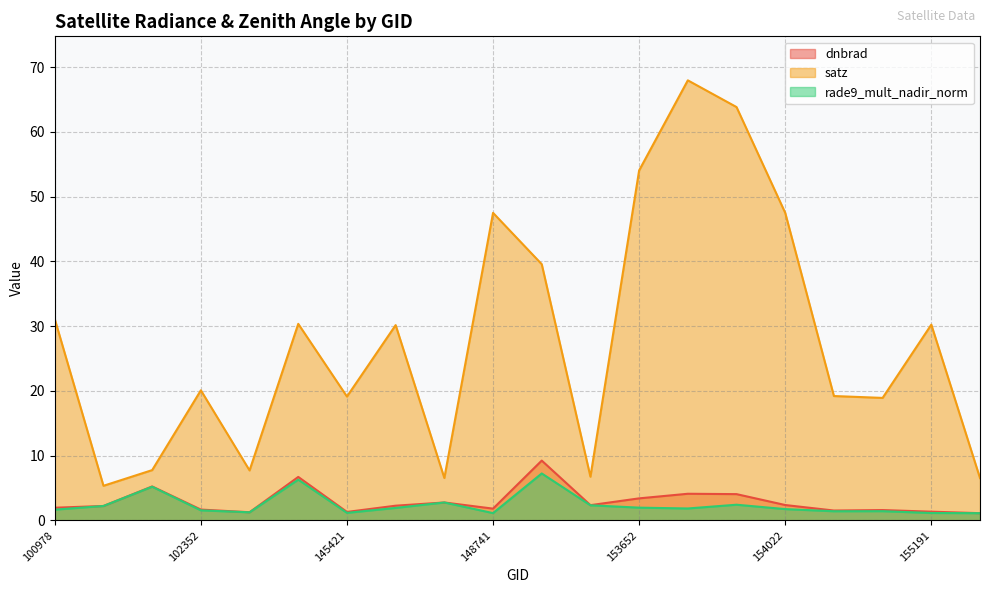

Which series has the largest total across all categories?

satz